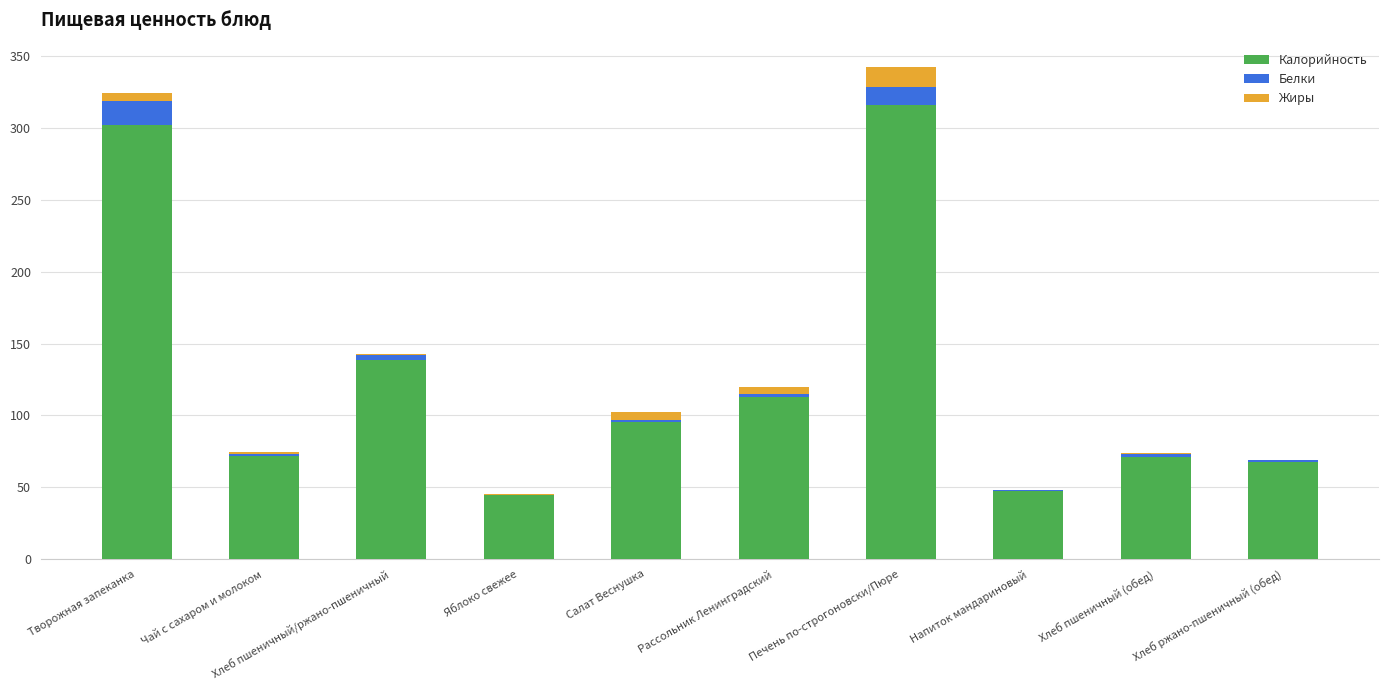

True or false: Калорийность has a value of 94.2 at Хлеб пшеничный/ржано-пшеничный.

False